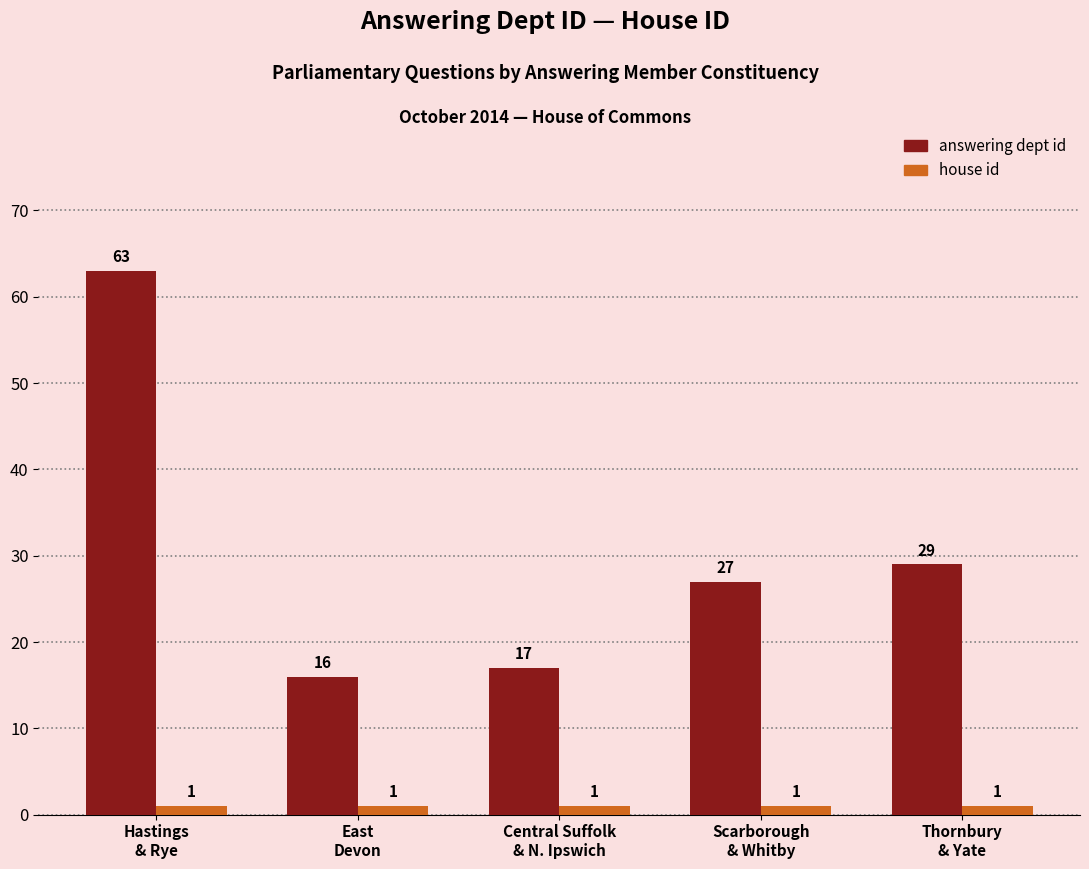

Is the value of answering dept id at Scarborough
& Whitby greater than the value of house id at Hastings
& Rye?

Yes